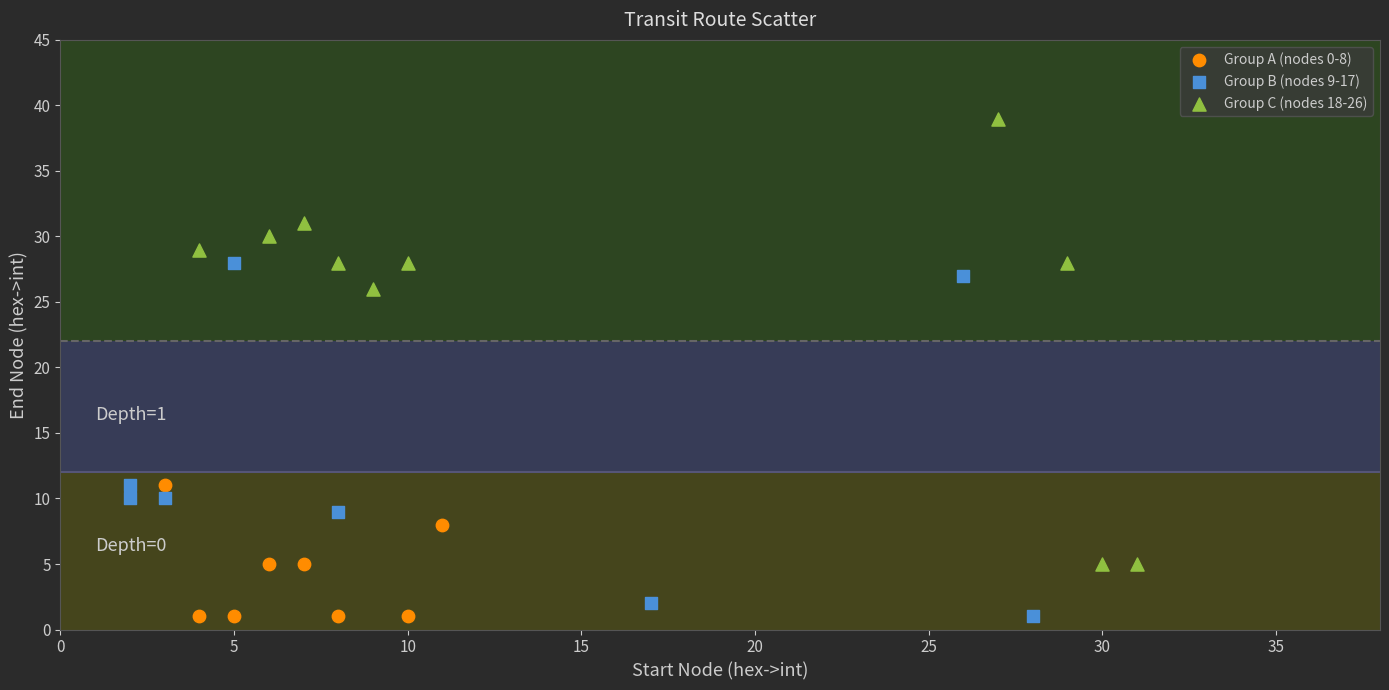

Which series reaches the maximum Y coordinate?

Group C (nodes 18-26)